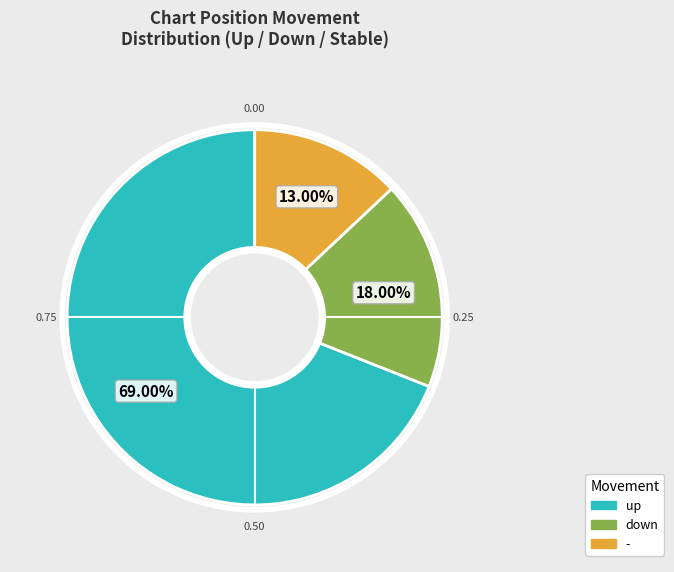

Which slice is the largest?

up